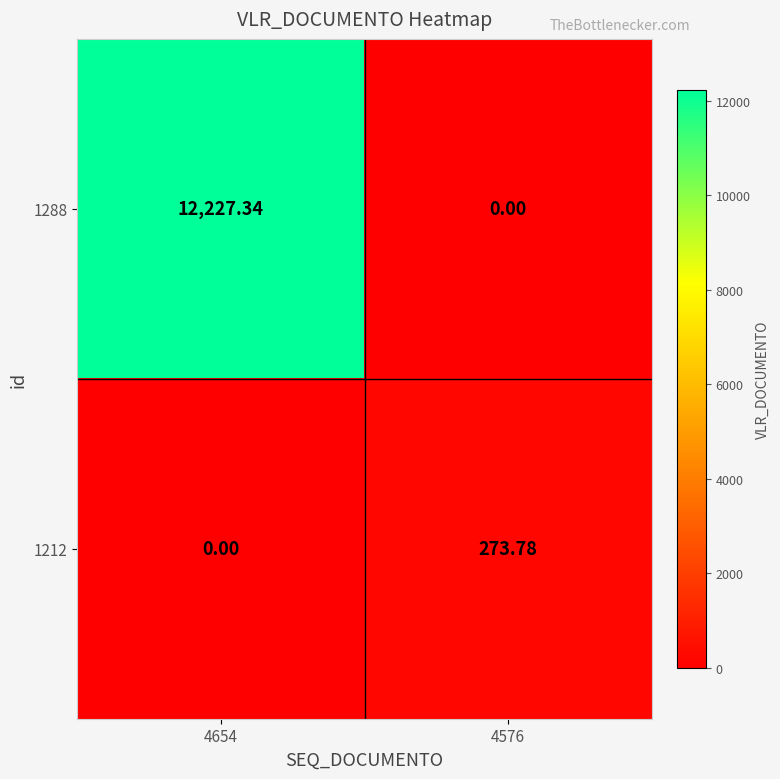

Which series has the widest spread of values?

1288